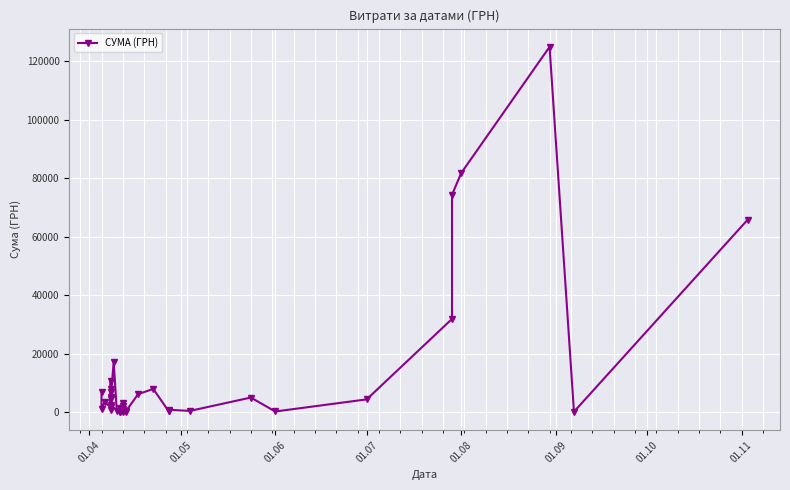

Does the chart display data point markers on the line(s)?

Yes